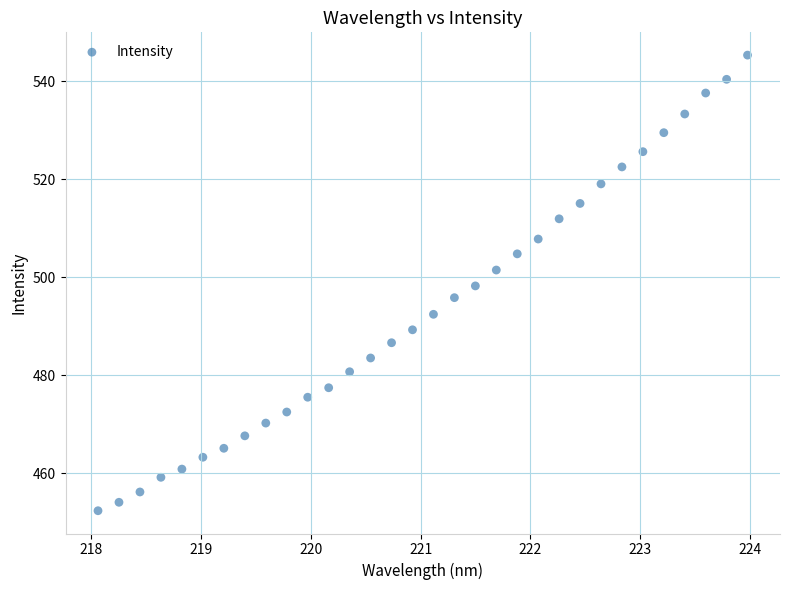

What is the range of Y values (max minus min)?

93.0